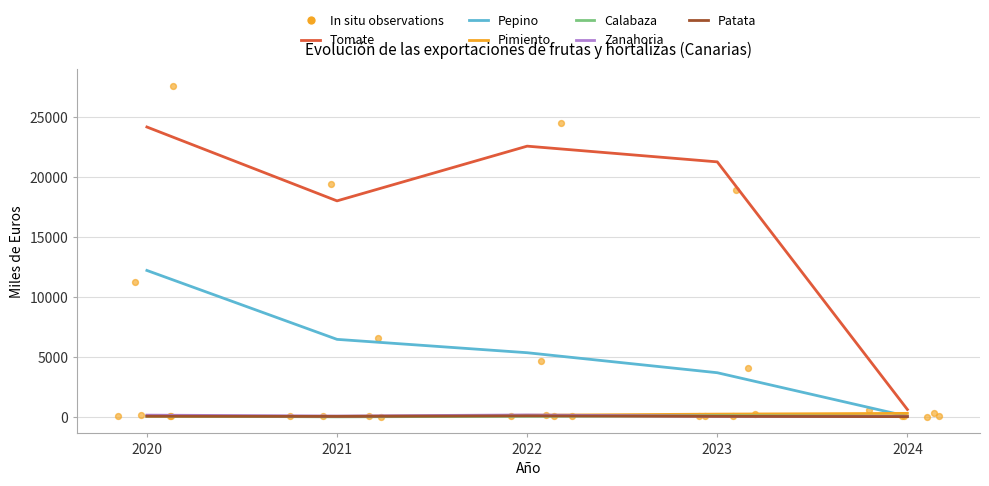

Which series has the largest Y range (max minus min)?

Tomate